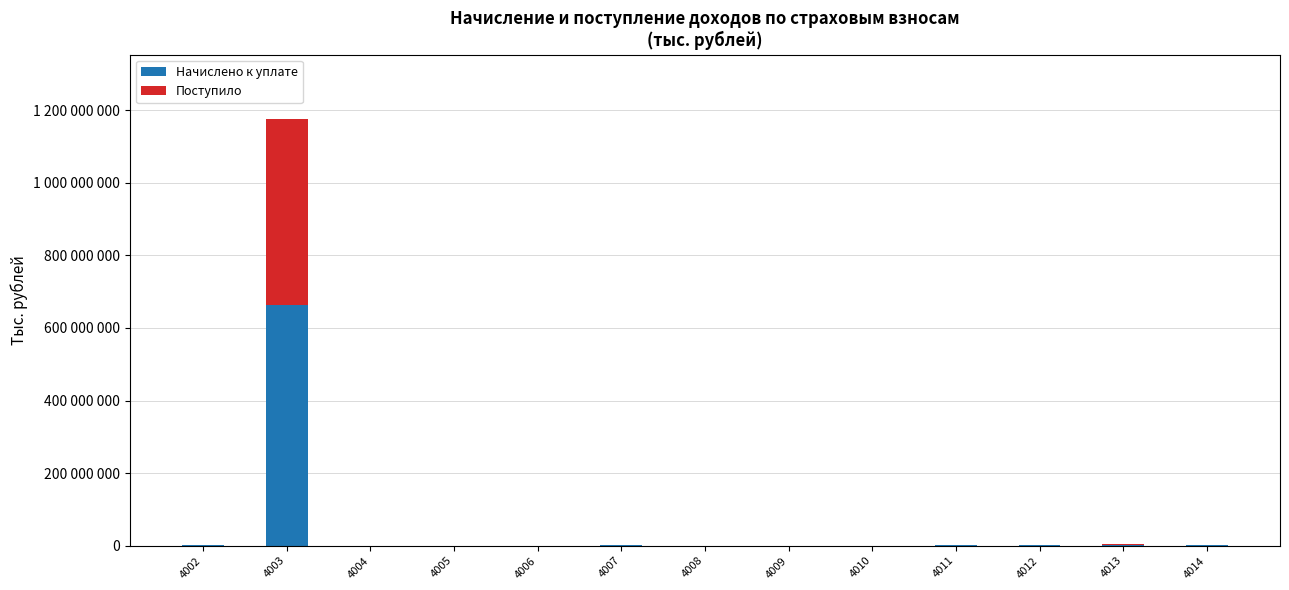

What are all the series names shown in the legend?

Начислено к уплате, Поступило